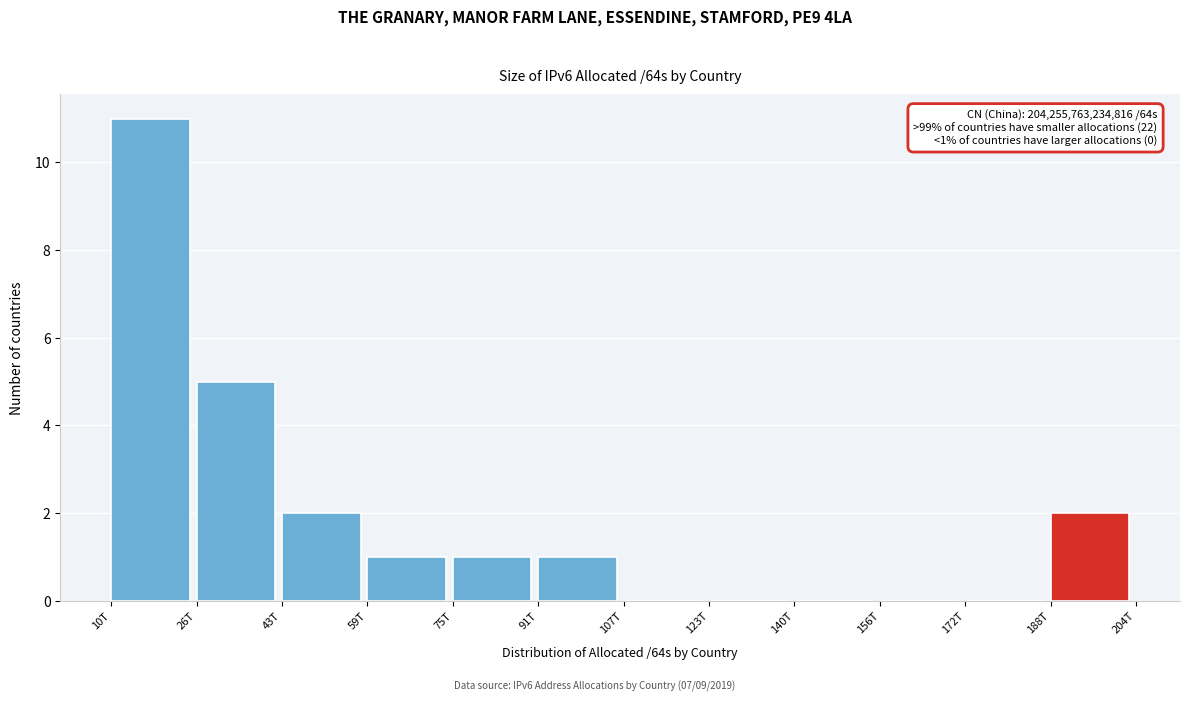

Reading left to right, list all the values displayed in this chart.

10T=11	26T=5	43T=2	59T=1	75T=1	91T=1	107T=0	123T=0	140T=0	156T=0	172T=0	188T=2